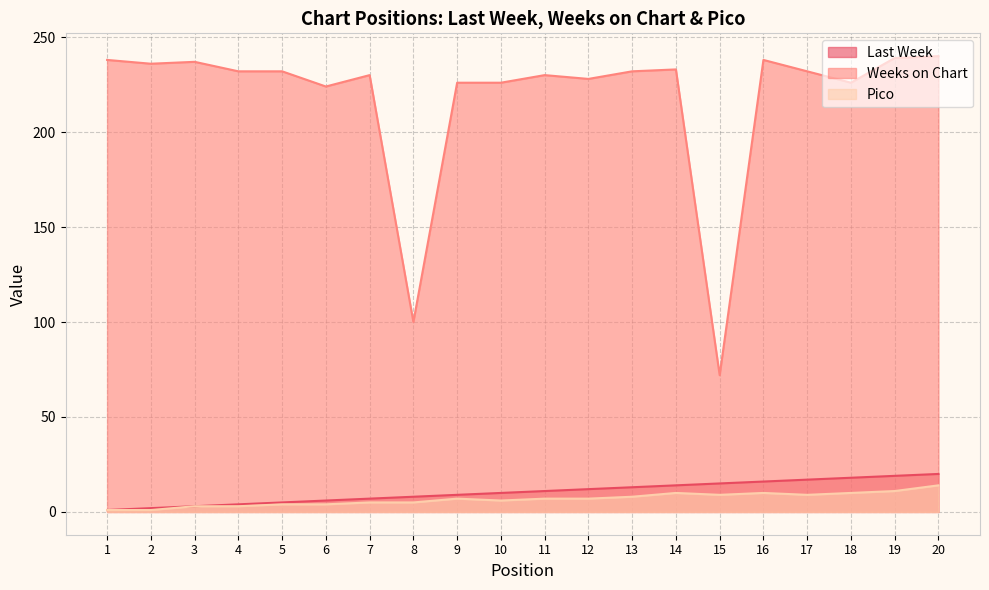

Between 18 and 3, which is larger?

18